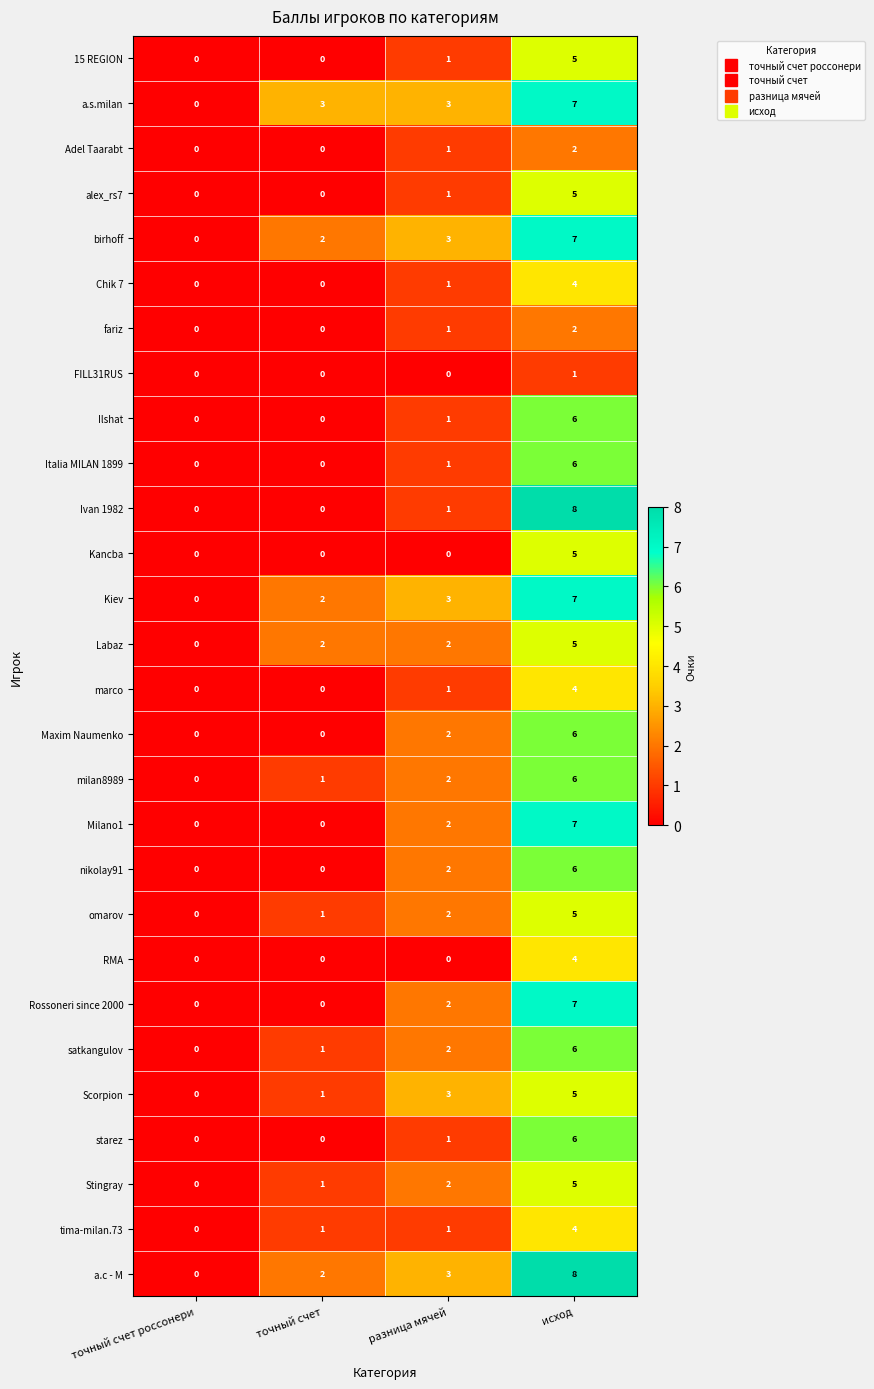

The Kiev series shows 7 at исход. True or false?

True